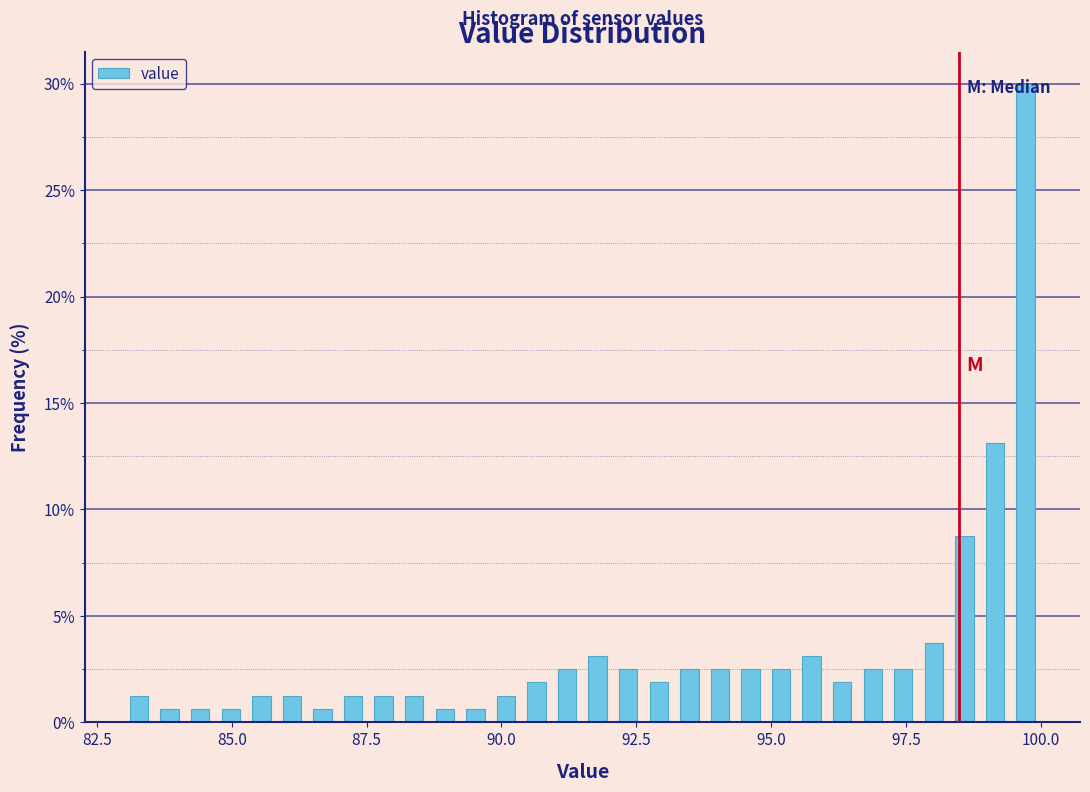

Around what value on the x-axis is the tallest bar? Give the approximate position of its centre, as read against the axis.

99.5